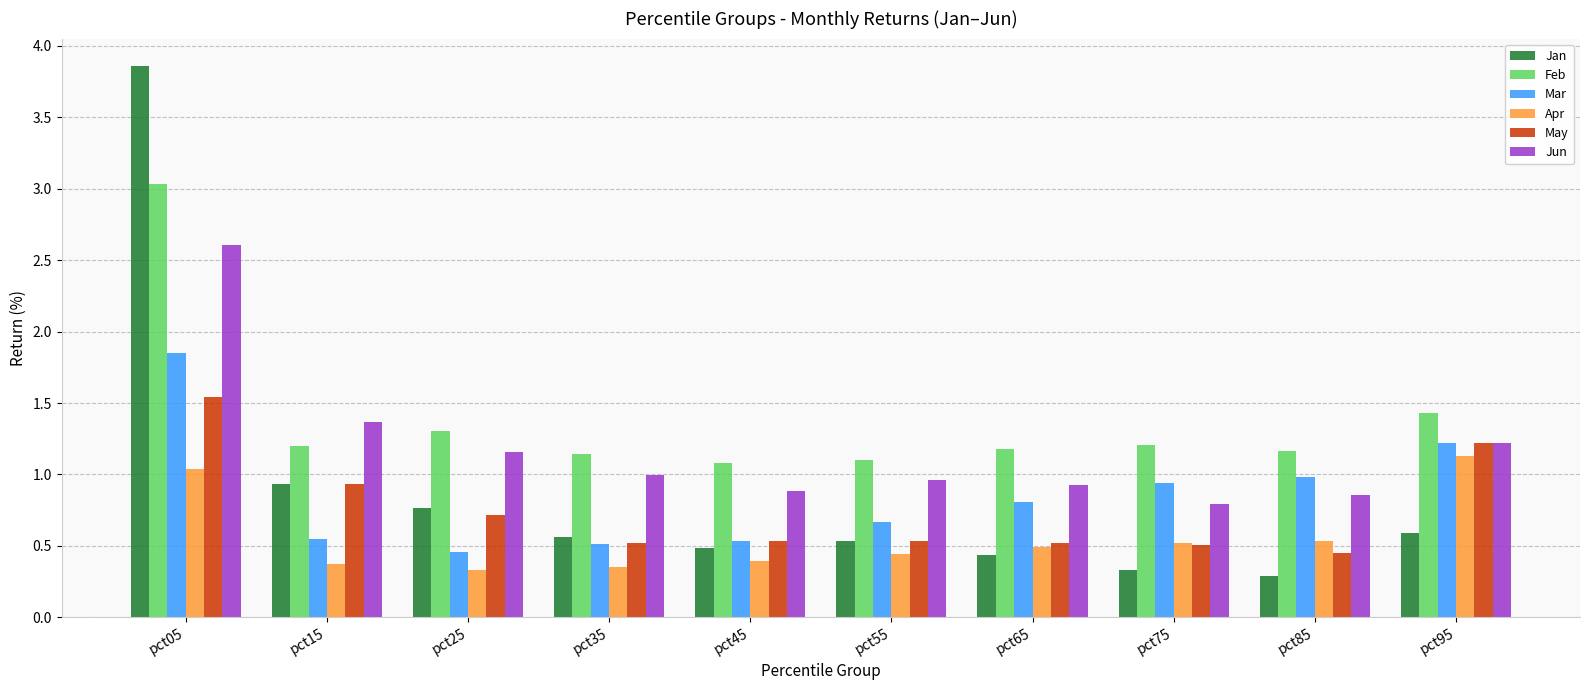

What is the value of the Jan bar at the 10th from the left?

0.6